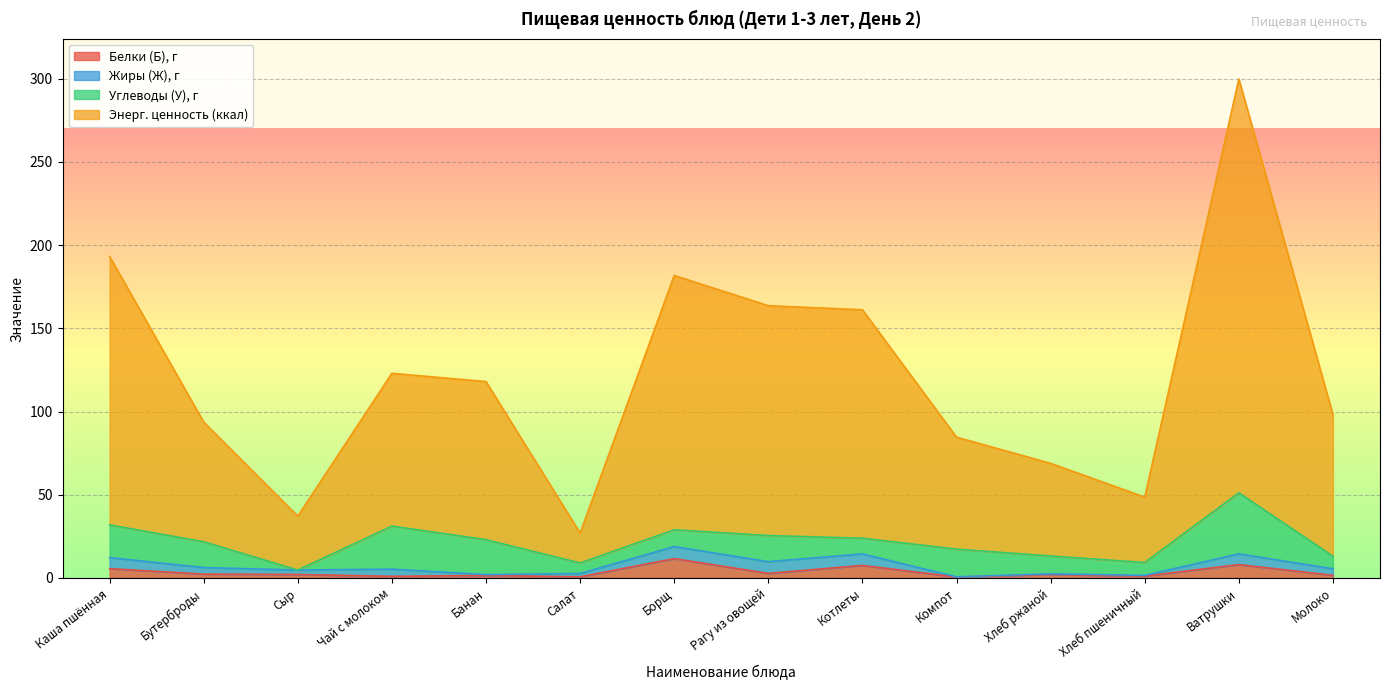

Between Рагу из овощей and Сыр, which is larger?

Рагу из овощей